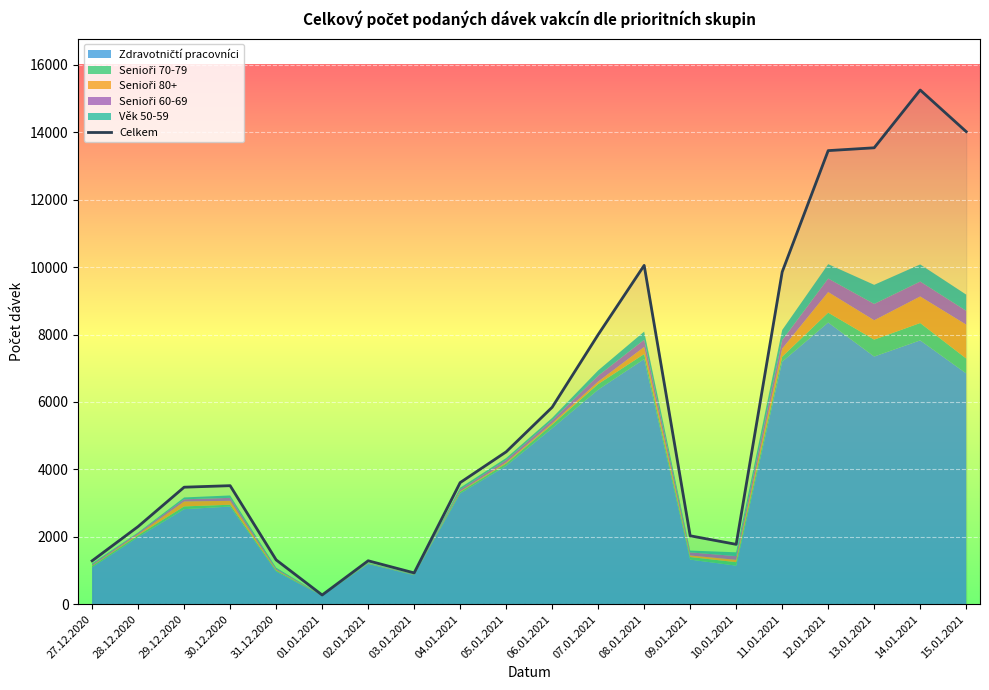

Reading right to left, what are all the values shown in this chart?

14020	15254	13540	13456	9857	1774	2028	10051	7997	5842	4519	3606	927	1287	271	1313	3515	3470	2303	1286